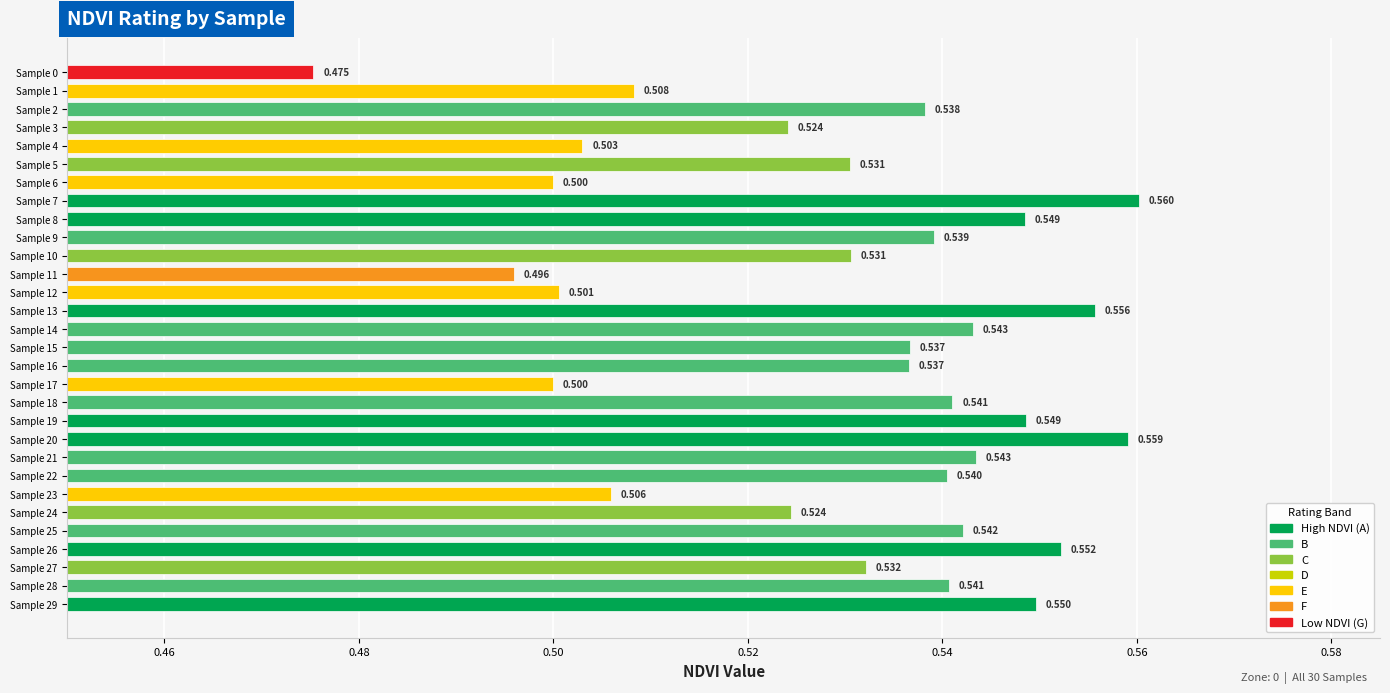

How many bars are there in total?

30